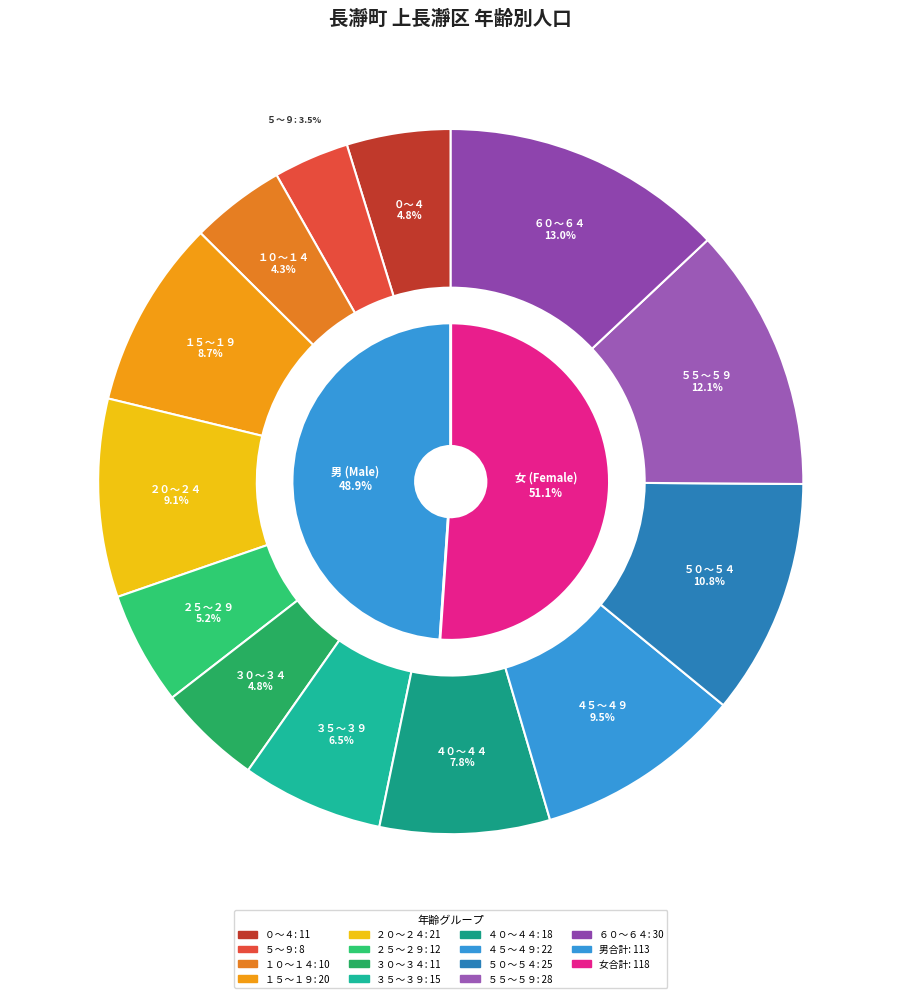

Which slice is the smallest?

５～９